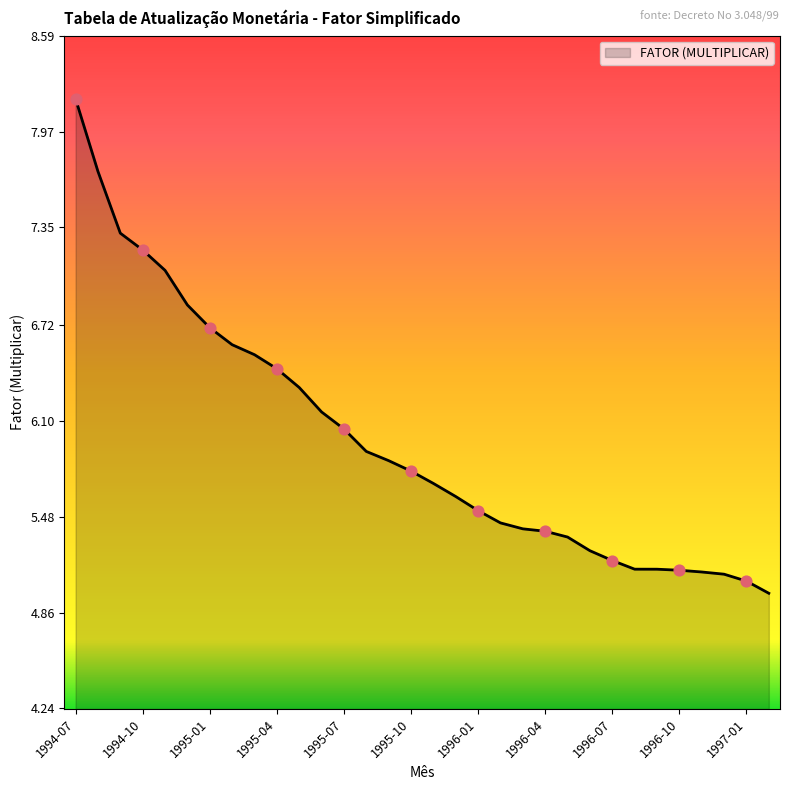

What is the difference between the maximum and minimum values?

3.2